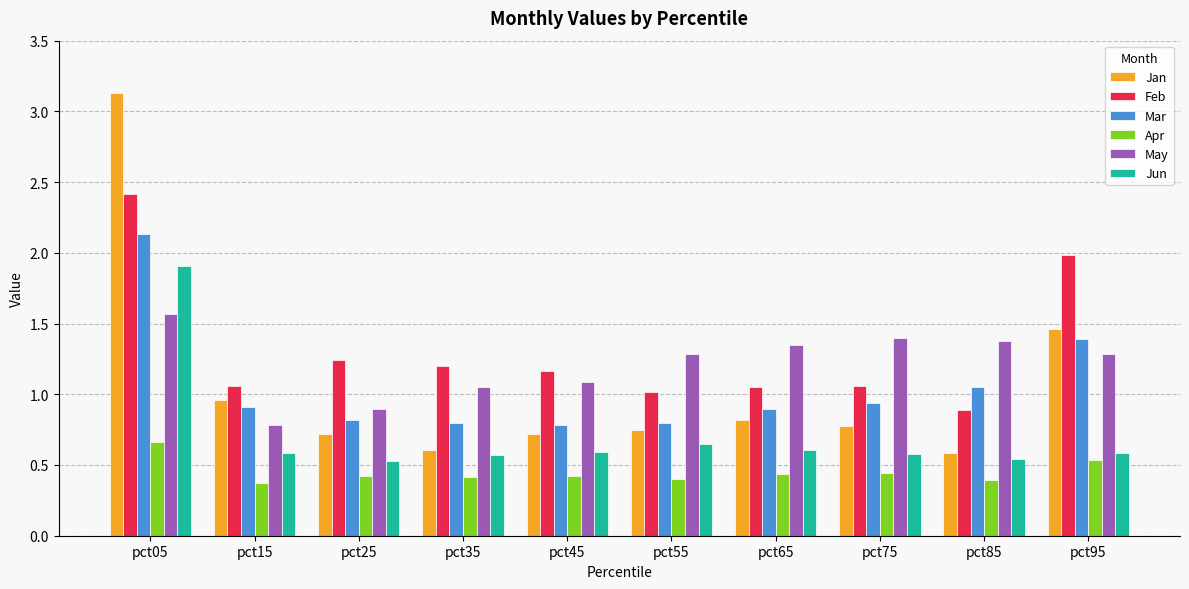

What is the difference between the maximum and second lowest values in the Apr series?

0.3